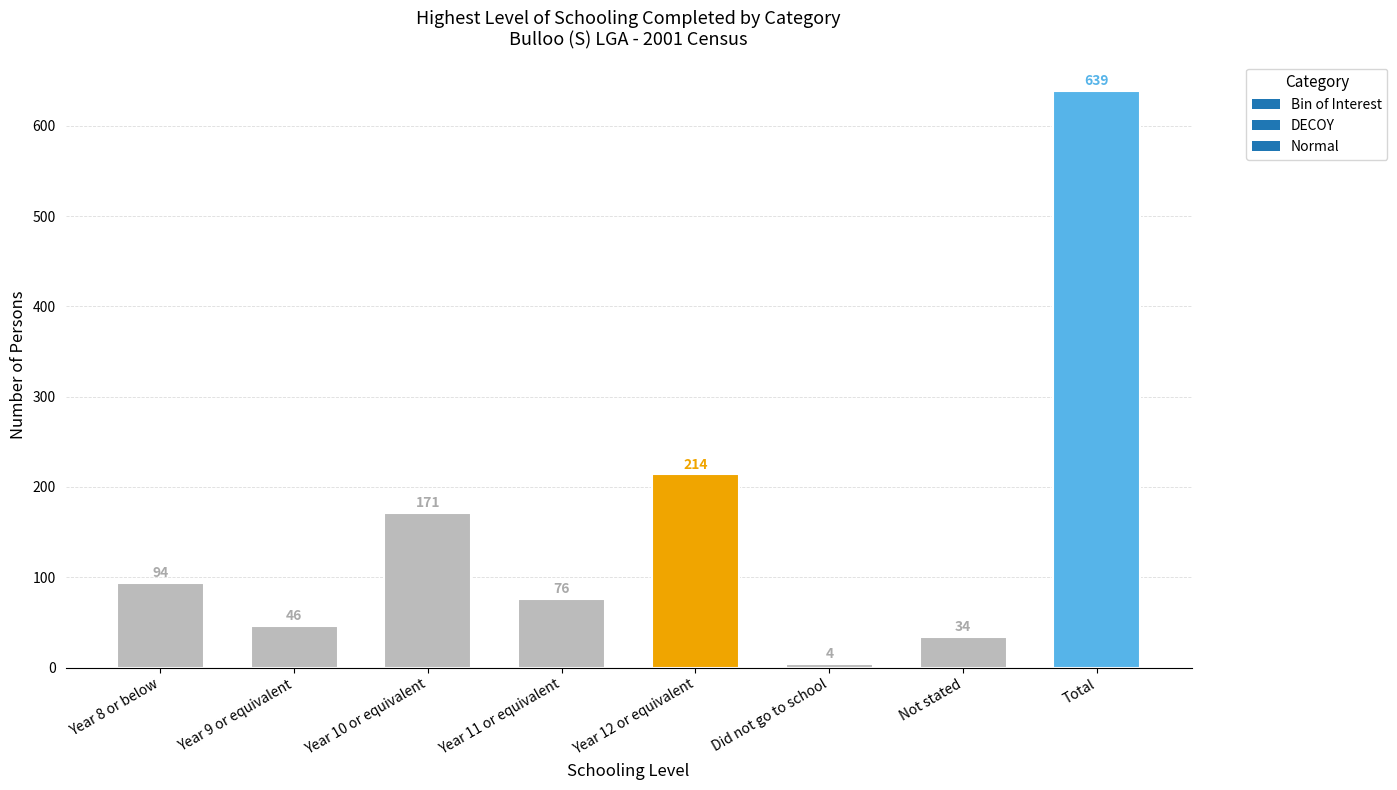

What is the difference between the maximum and second lowest values?

605